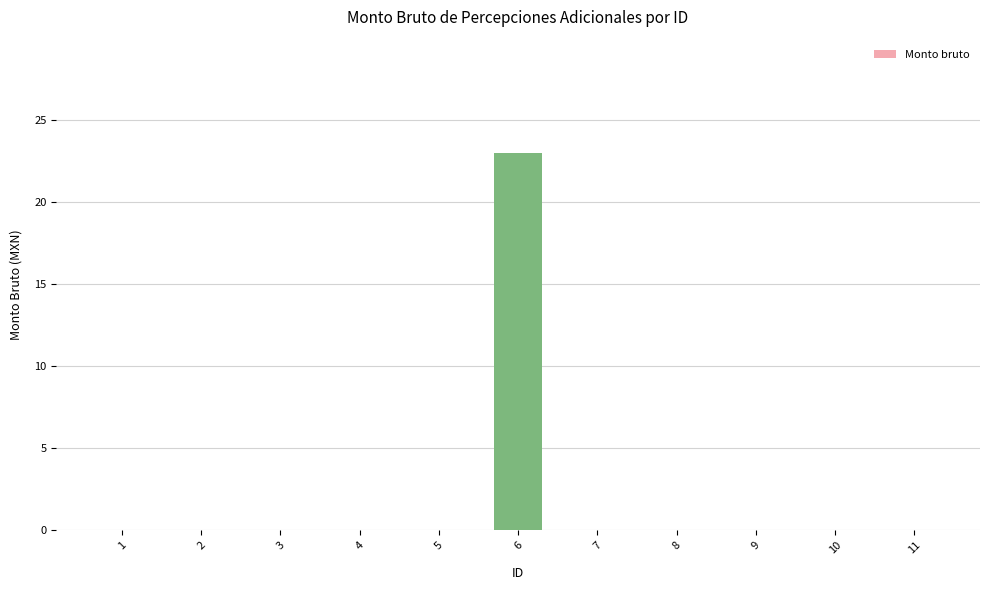

What is the sum of all values?

23